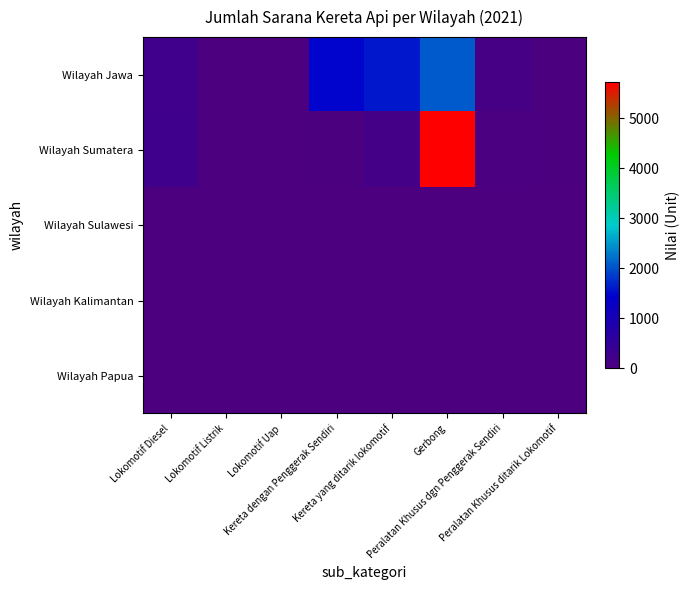

Reading left to right, list all the values displayed in this chart.

Wilayah Jawa: Lokomotif Diesel=233	Lokomotif Listrik=0	Lokomotif Uap=0	Kereta dengan Penggerak Sendiri=1452	Kereta yang ditarik lokomotif=1591	Gerbong=2067	Peralatan Khusus dgn Penggerak Sendiri=113	Peralatan Khusus ditarik Lokomotif=37
Wilayah Sumatera: Lokomotif Diesel=262	Lokomotif Listrik=0	Lokomotif Uap=0	Kereta dengan Penggerak Sendiri=38	Kereta yang ditarik lokomotif=173	Gerbong=5712	Peralatan Khusus dgn Penggerak Sendiri=49	Peralatan Khusus ditarik Lokomotif=27
Wilayah Sulawesi: Lokomotif Diesel=0	Lokomotif Listrik=0	Lokomotif Uap=0	Kereta dengan Penggerak Sendiri=0	Kereta yang ditarik lokomotif=0	Gerbong=0	Peralatan Khusus dgn Penggerak Sendiri=8	Peralatan Khusus ditarik Lokomotif=0
Wilayah Kalimantan: Lokomotif Diesel=0	Lokomotif Listrik=0	Lokomotif Uap=0	Kereta dengan Penggerak Sendiri=0	Kereta yang ditarik lokomotif=0	Gerbong=0	Peralatan Khusus dgn Penggerak Sendiri=0	Peralatan Khusus ditarik Lokomotif=0
Wilayah Papua: Lokomotif Diesel=0	Lokomotif Listrik=0	Lokomotif Uap=0	Kereta dengan Penggerak Sendiri=0	Kereta yang ditarik lokomotif=0	Gerbong=0	Peralatan Khusus dgn Penggerak Sendiri=0	Peralatan Khusus ditarik Lokomotif=0